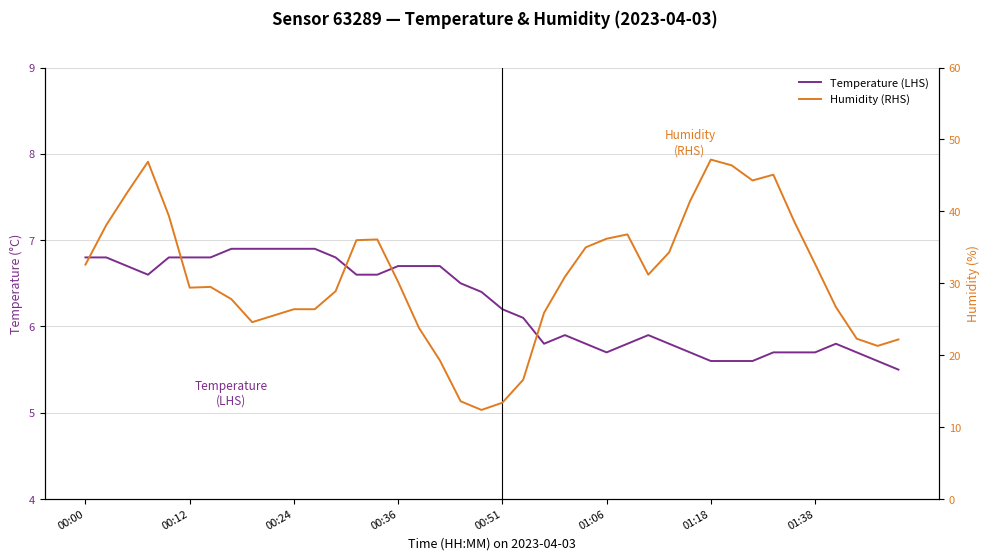

How many data points does each series have?

40